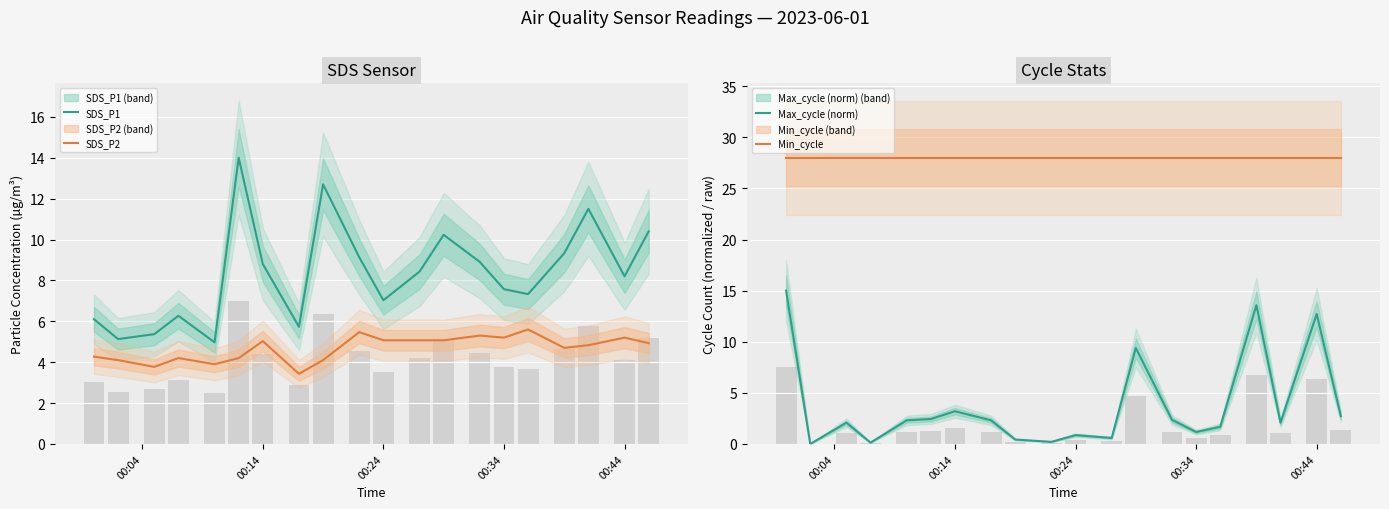

Which series has the largest range (max minus min)?

Max_cycle (norm)